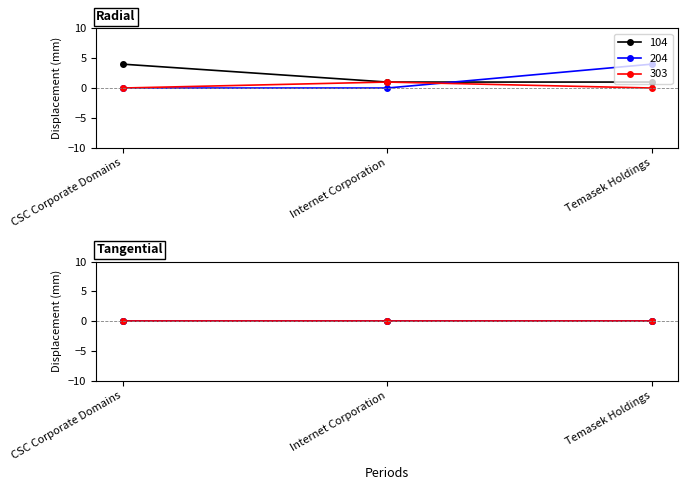

Reading left to right, list all the values displayed in this chart.

total-domains: CSC Corporate Domains=4	Internet Corporation=1	Temasek Holdings=1
total-nameservers: CSC Corporate Domains=0	Internet Corporation=0	Temasek Holdings=4
net-renews-1-yr: CSC Corporate Domains=0	Internet Corporation=1	Temasek Holdings=0